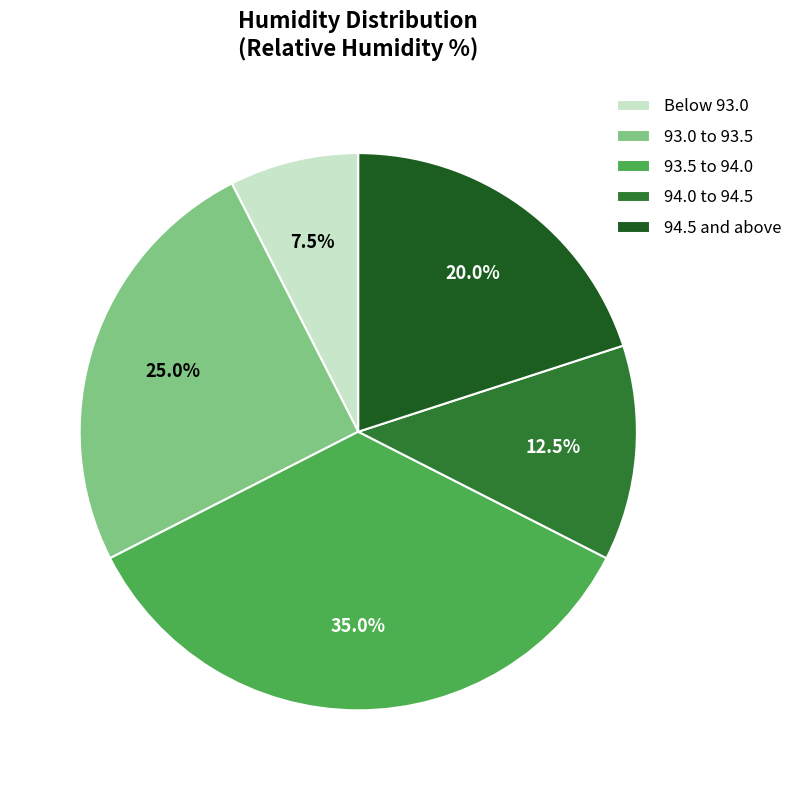

Combined, do 93.5 to 94.0 and Below 93.0 account for over 50%?

No